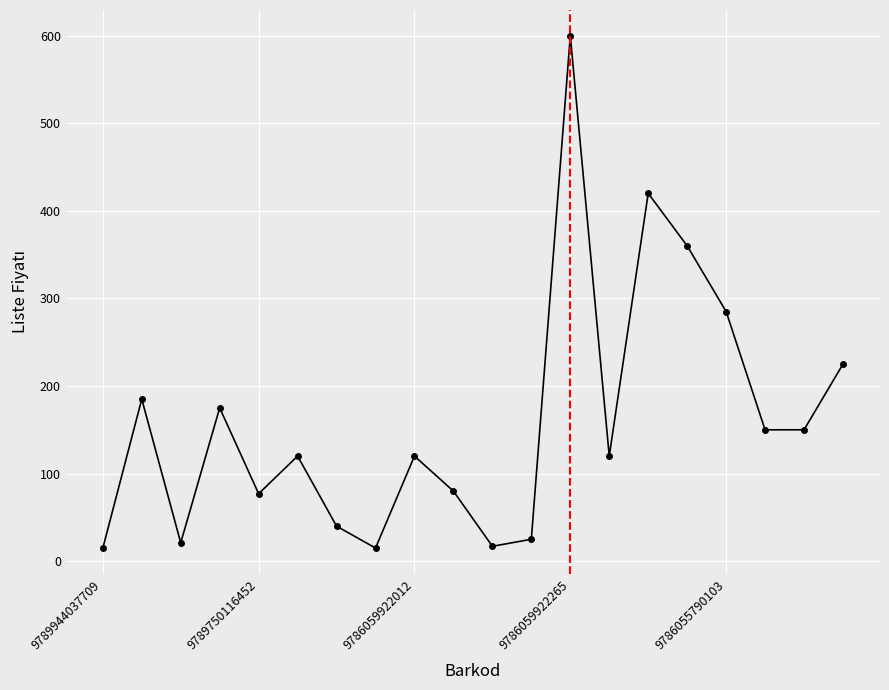

Count the number of categories in the chart.

20